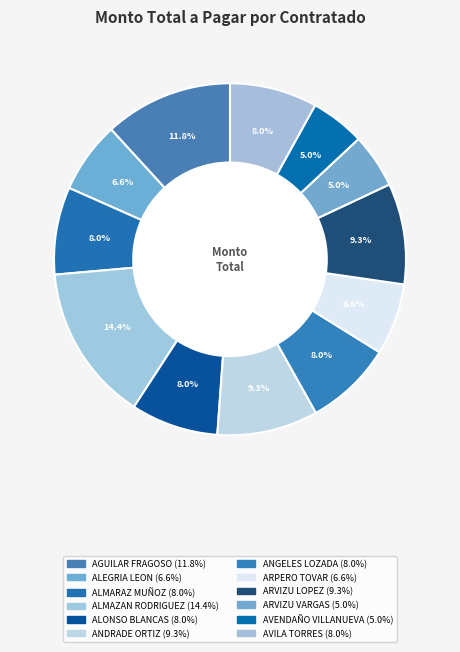

What is the ratio of the value at ALMARAZ MUÑOZ to the value at ANGELES LOZADA?

1.0